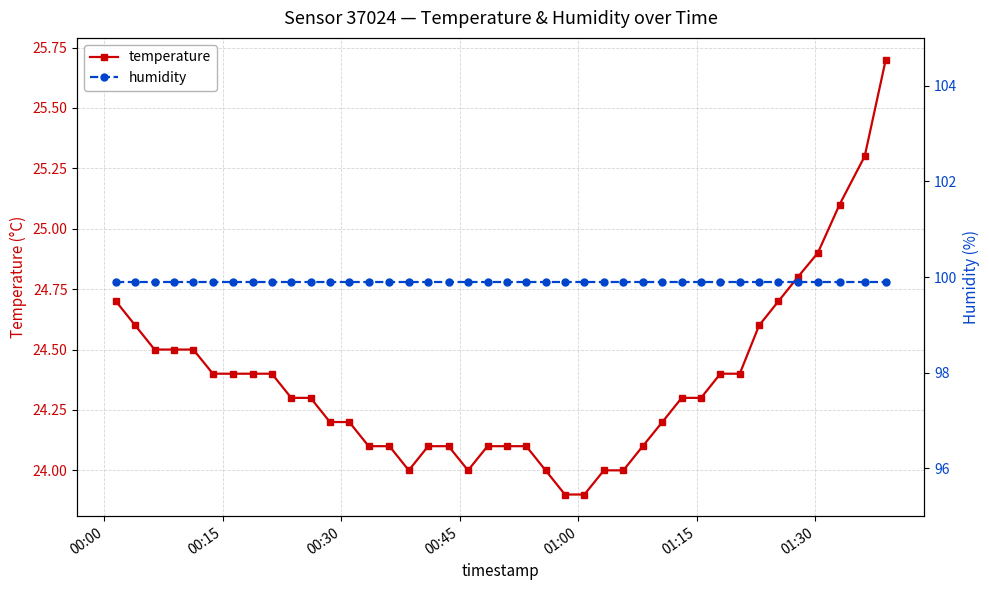

What is the value of the temperature point at the 25th from the left?

23.9